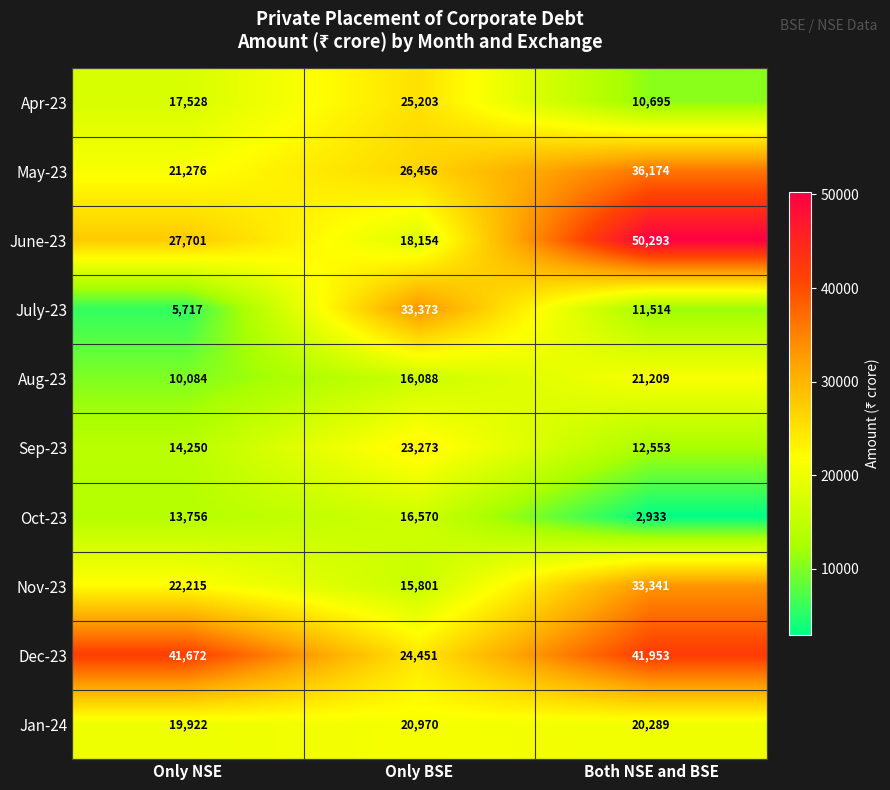

What is the sum of the Sep-23 values at Both NSE and BSE and Only NSE?

26803